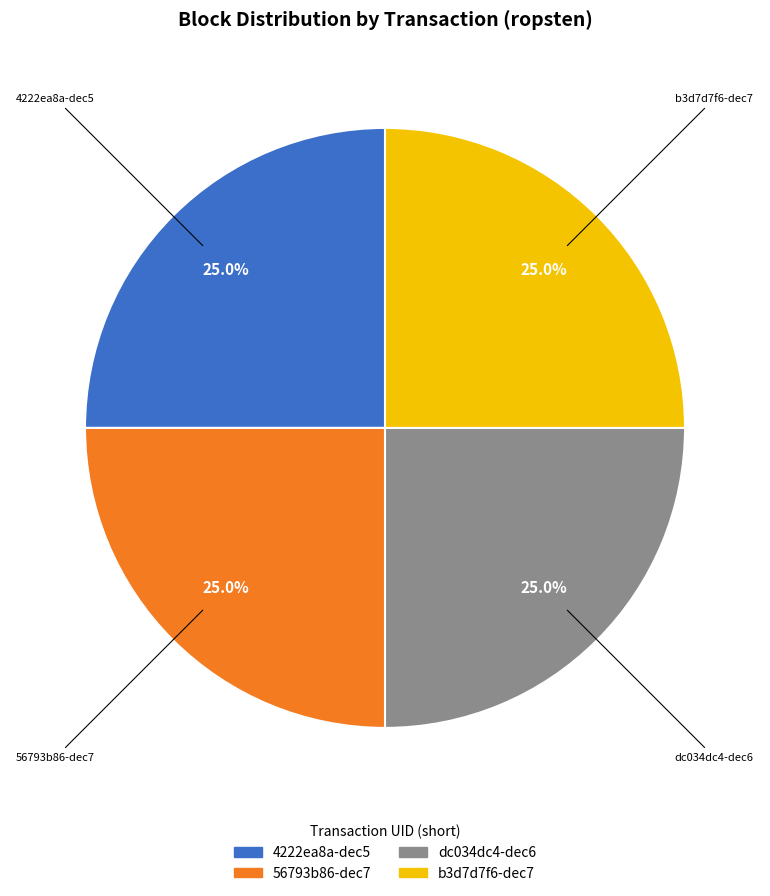

The 56793b86-dec7 slice represents 25% of the pie. True or false?

True